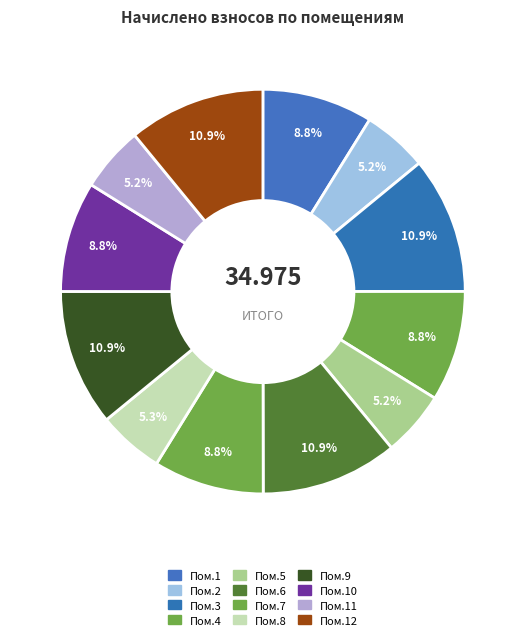

How many segments does this pie chart have?

12